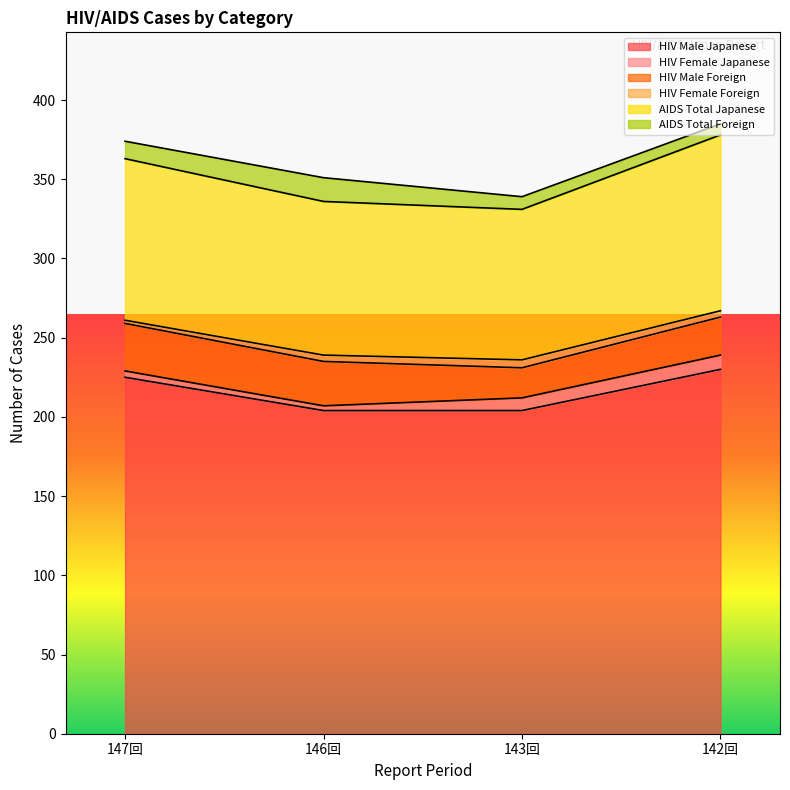

How many values in the HIV Female Foreign series are below 4?

1